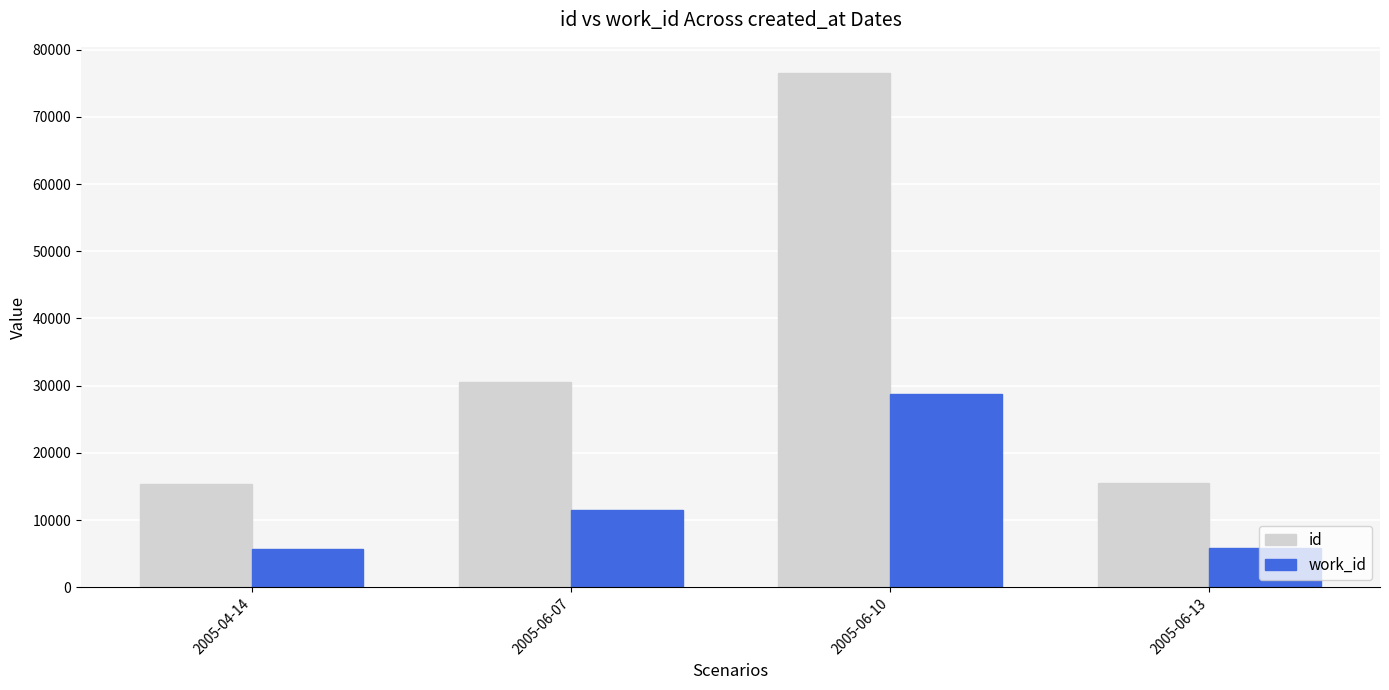

How many bars are there in each group?

2